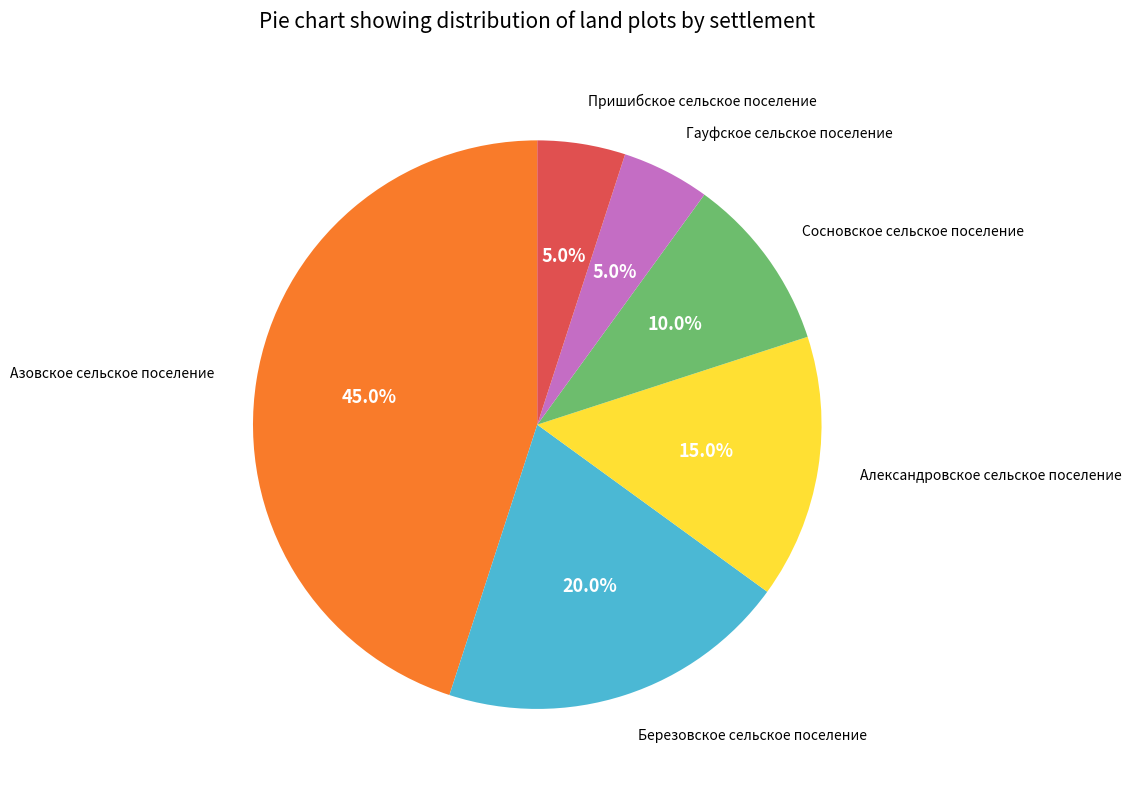

True or false: Сосновское сельское поселение accounts for 4% of the total.

False